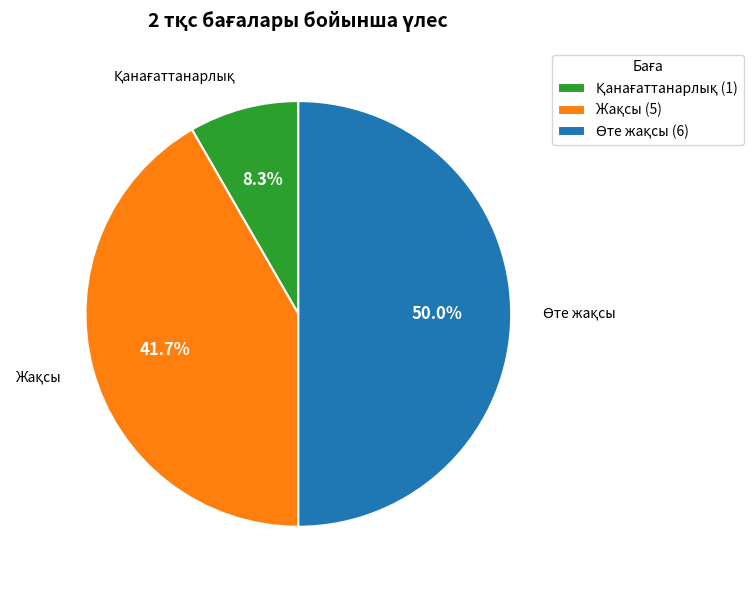

How many segments does this pie chart have?

3